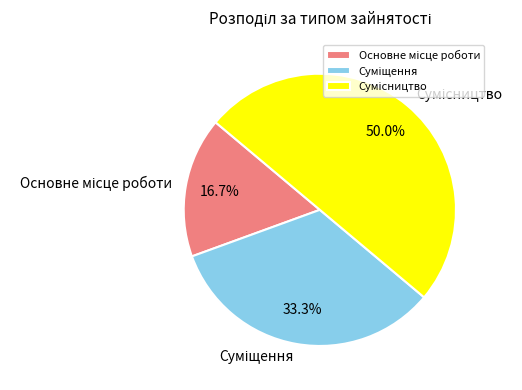

Does Основне місце роботи represent more than half of the total?

No